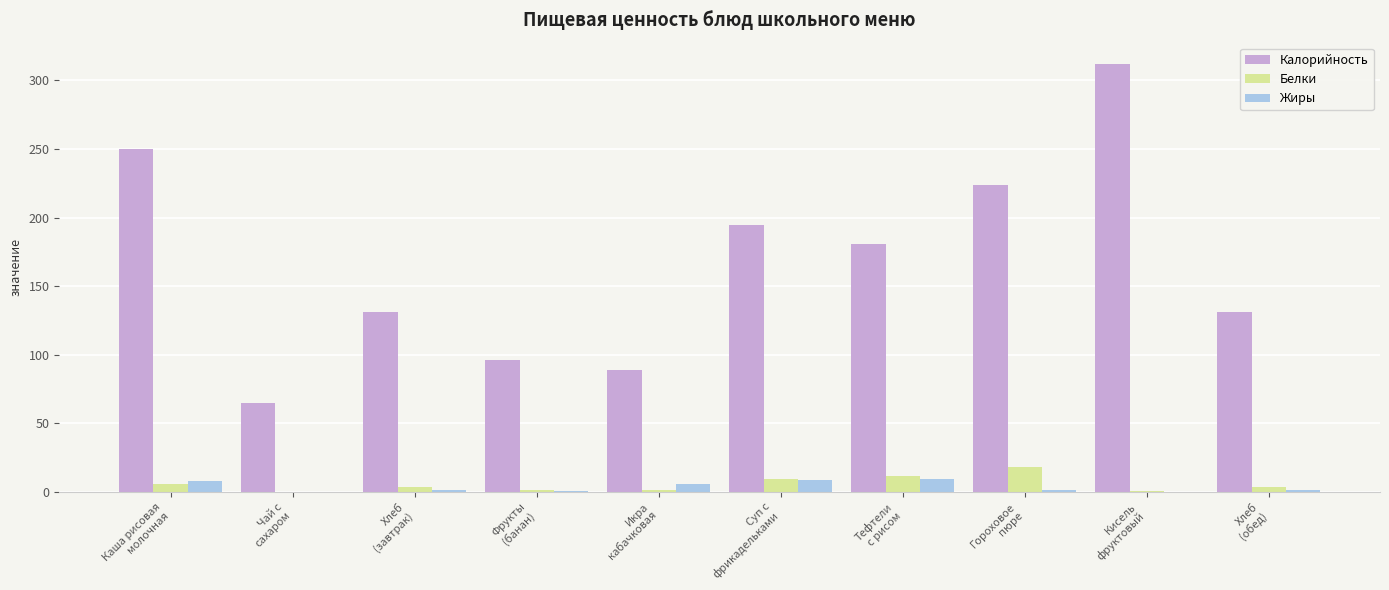

What is the sum of all Белки values?

56.3